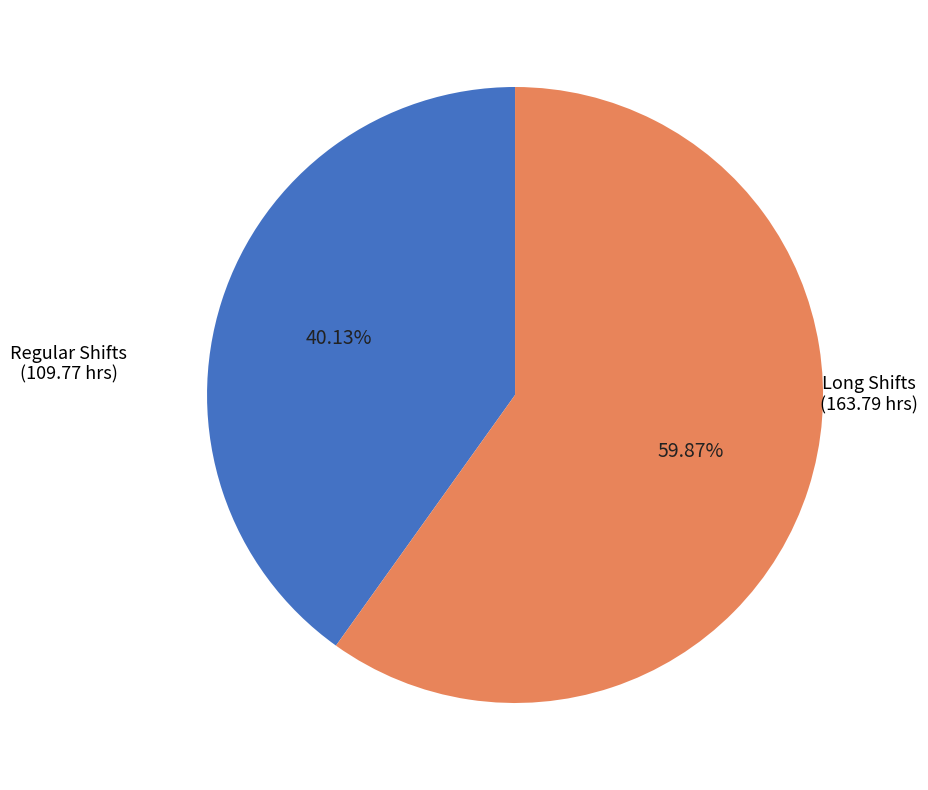

Is there a majority slice in this chart?

Yes